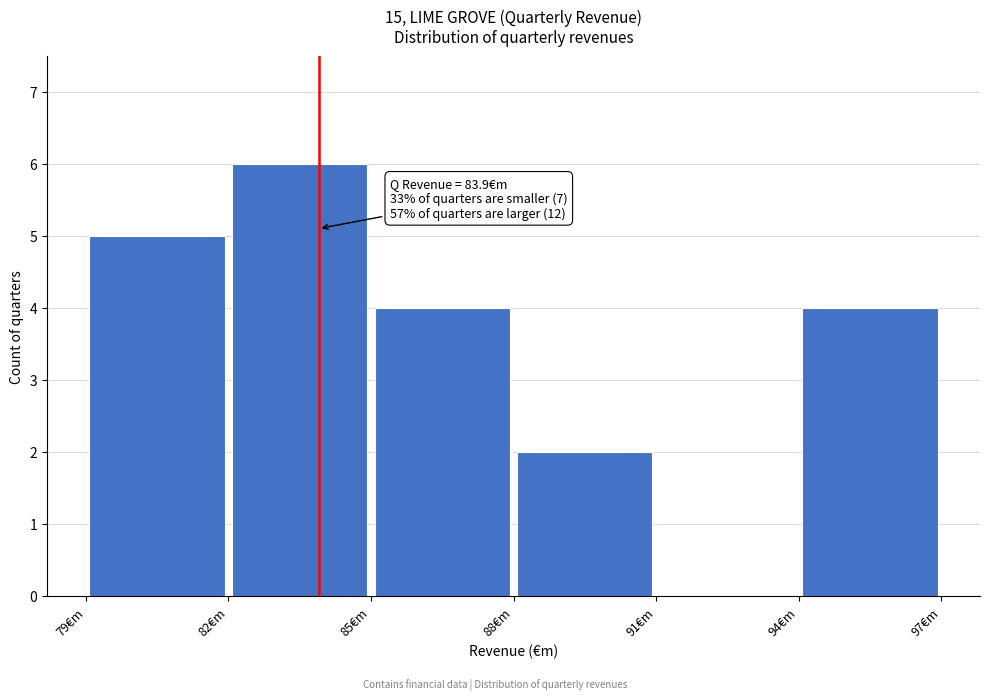

Over which range of the x-axis is the bar tallest?

82 to 85